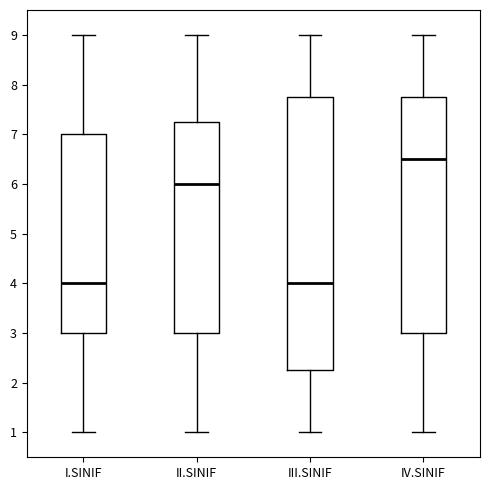

Which box has the highest median line?

IV.SINIF